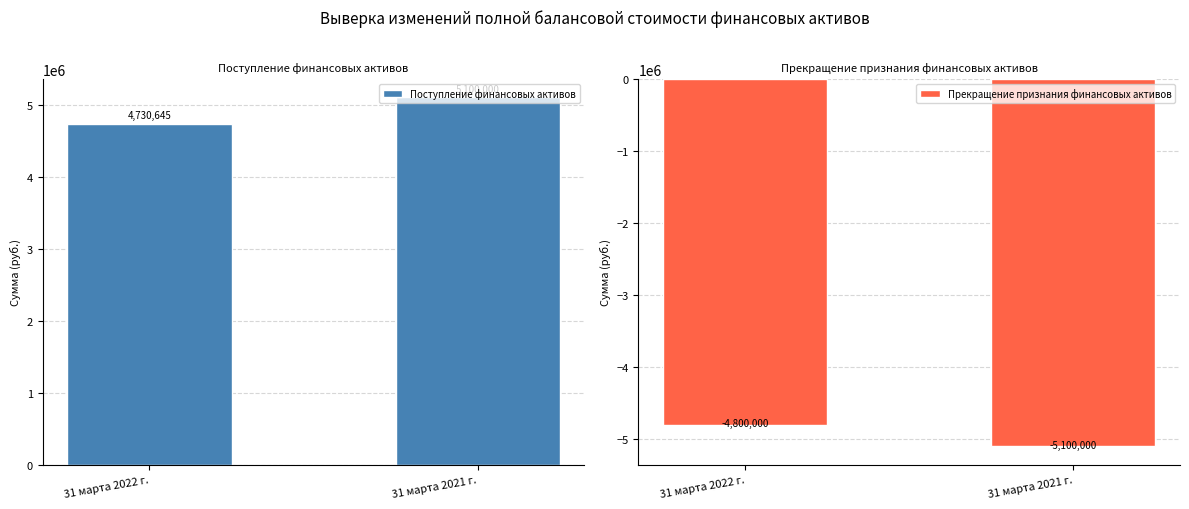

What is the difference between the highest and lowest values at 31 марта 2021 г.?

10200000.0